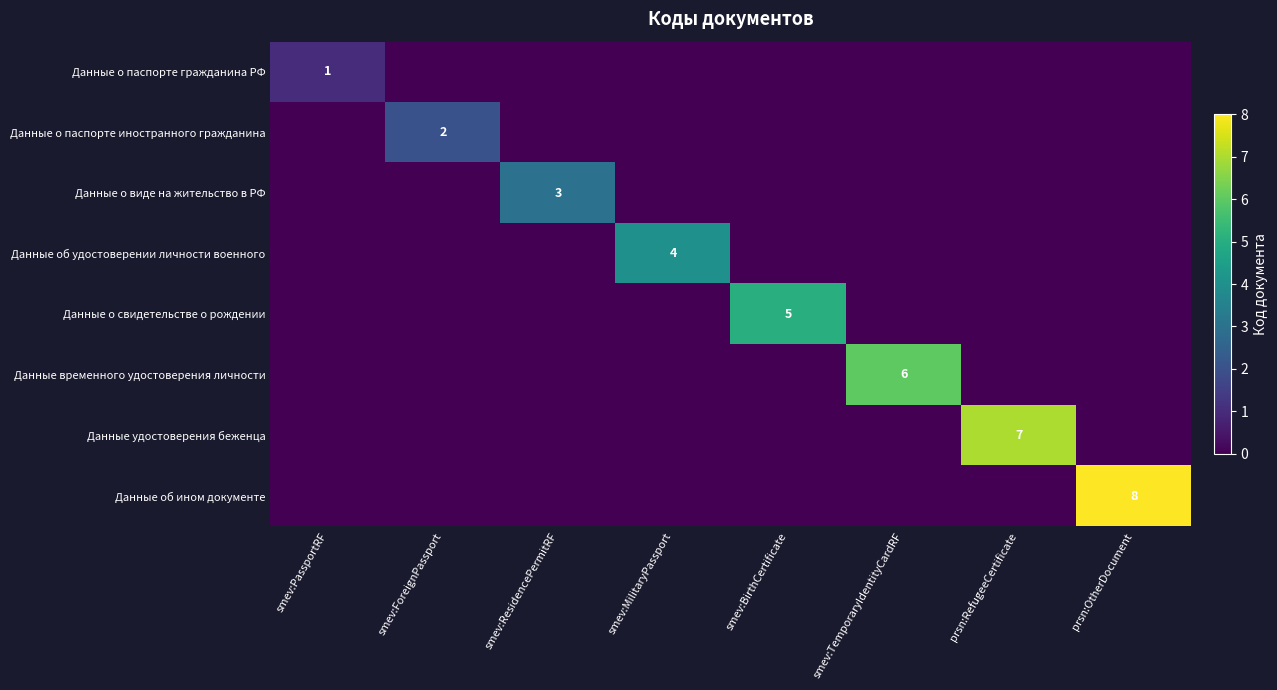

The value of Данные о виде на жительство в РФ at smev:ResidencePermitRF is 3. True or false?

True